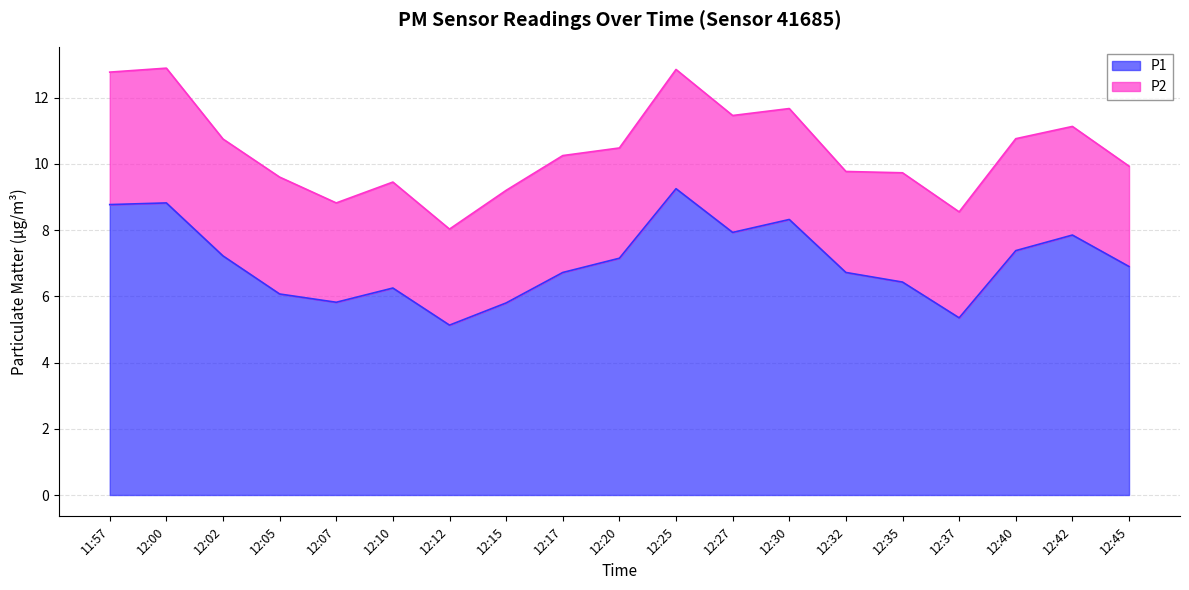

What value does the data have at 12:12?

5.1